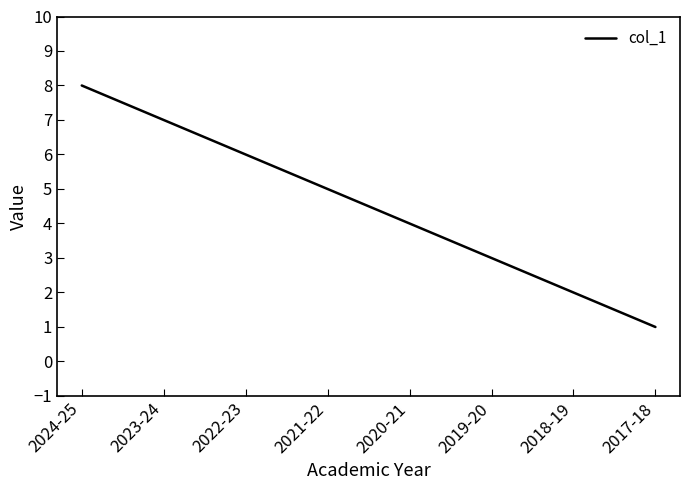

Reading right to left, transcribe all the data shown in this chart.

1	2	3	4	5	6	7	8